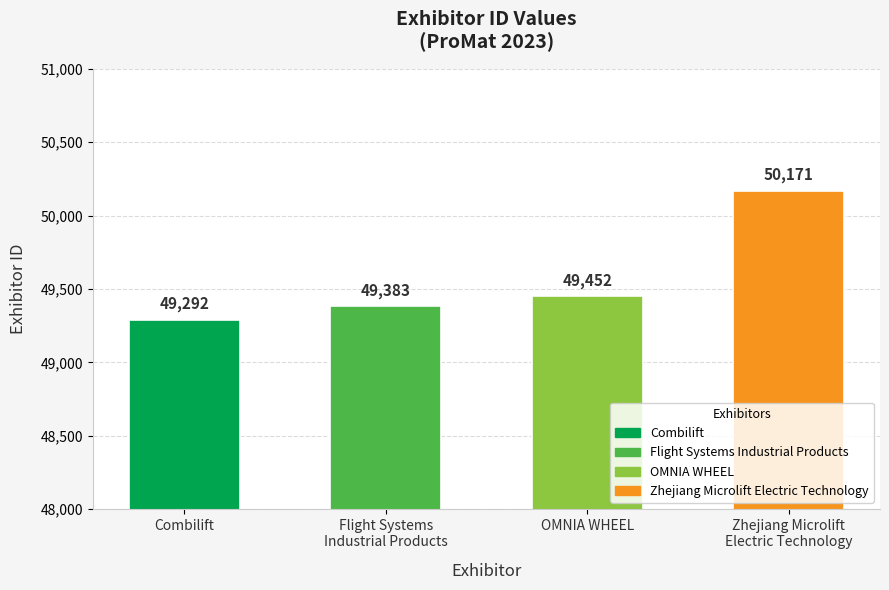

Reading left to right, list all the values displayed in this chart.

49292	49383	49452	50171